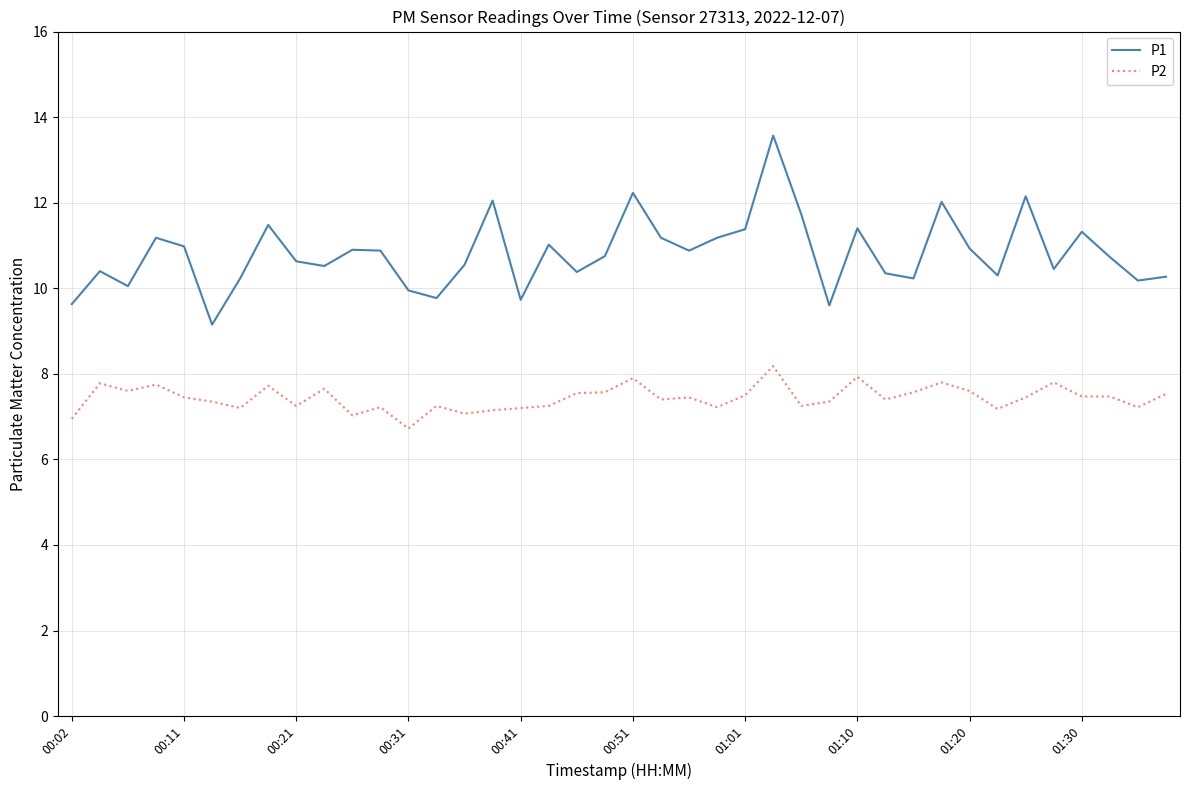

In P1, how many points are lower than both neighbors (excluding endpoints)?

12